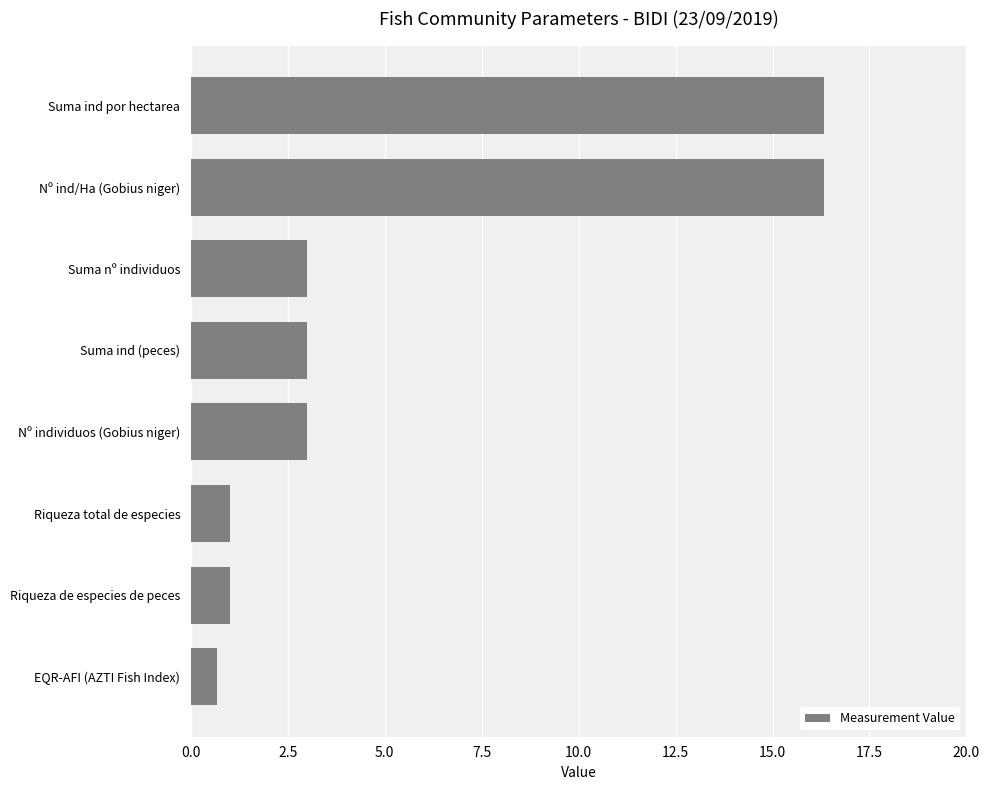

Reading bottom to top, transcribe all the data shown in this chart.

EQR-AFI (AZTI Fish Index)=0.7	Riqueza de especies de peces=1.0	Riqueza total de especies=1.0	Nº individuos (Gobius niger)=3.0	Suma ind (peces)=3.0	Suma nº individuos=3.0	Nº ind/Ha (Gobius niger)=16.3	Suma ind por hectarea=16.3